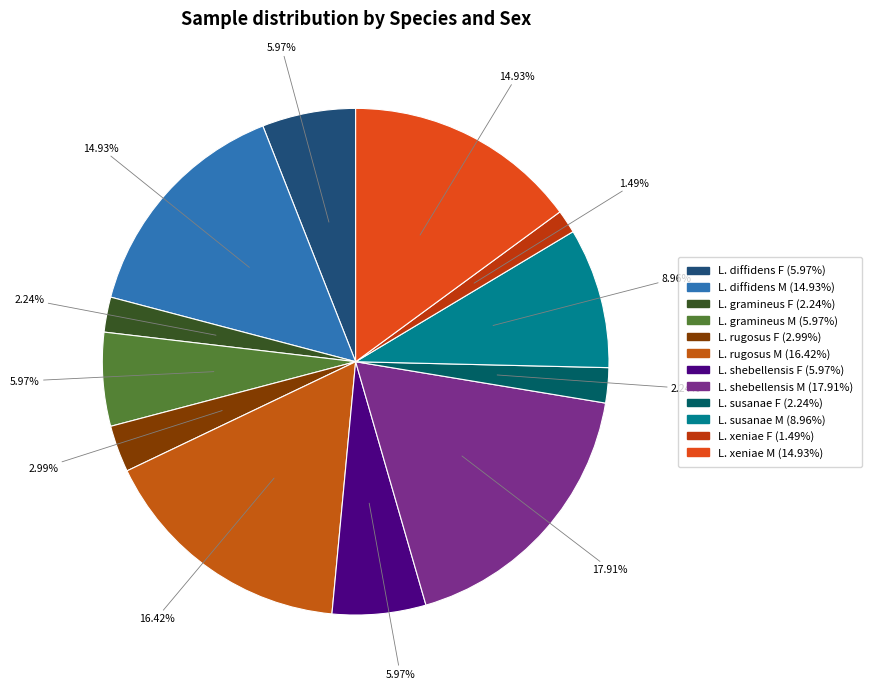

Does L. susanae M represent more than half of the total?

No